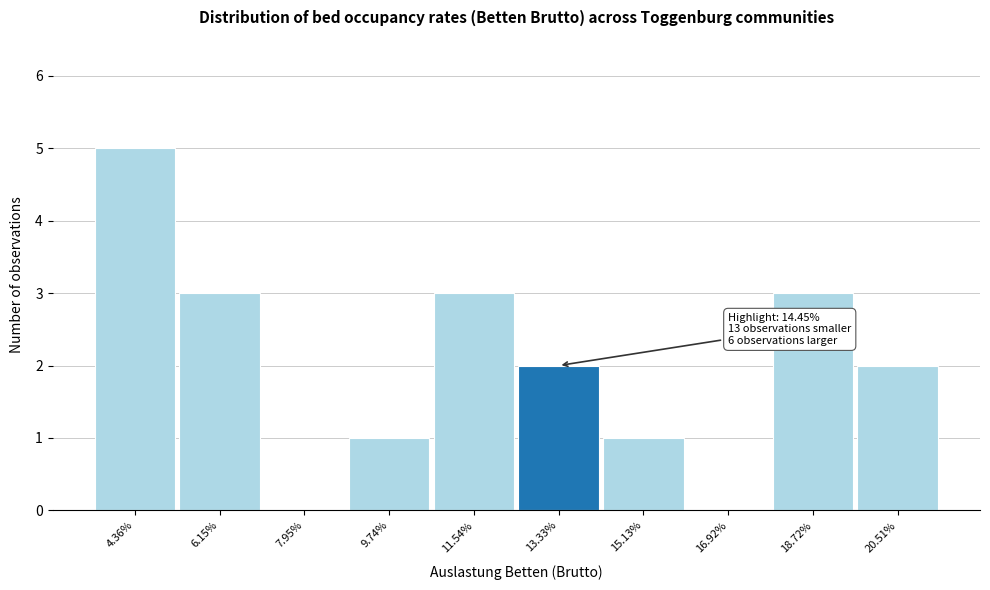

Reading left to right, list all the values displayed in this chart.

4.36%=5	6.15%=3	7.95%=0	9.74%=1	11.54%=3	13.33%=2	15.13%=1	16.92%=0	18.72%=3	20.51%=2